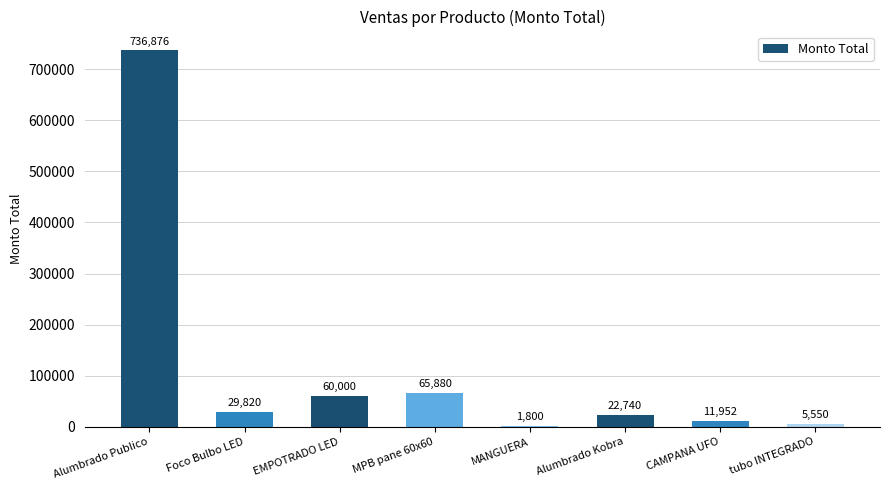

What is the ratio of the value at Alumbrado Kobra to the value at tubo INTEGRADO?

4.1